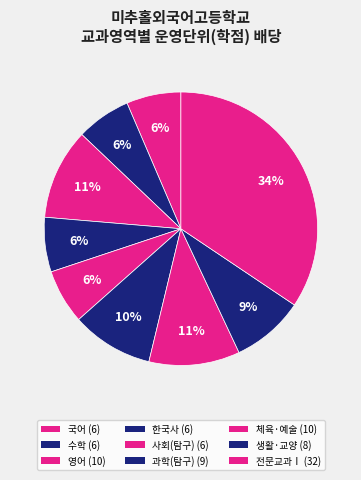

How many slices are in this pie chart?

9